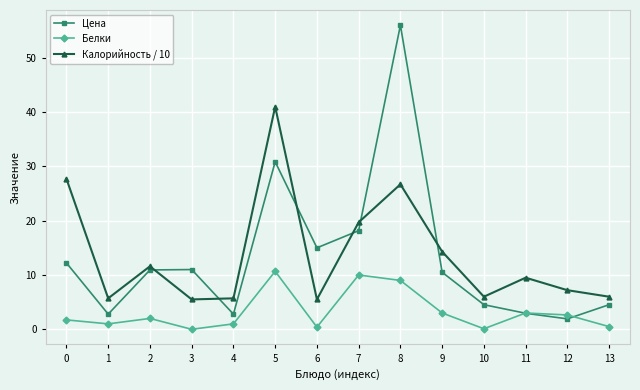

Count the number of categories in the chart.

14